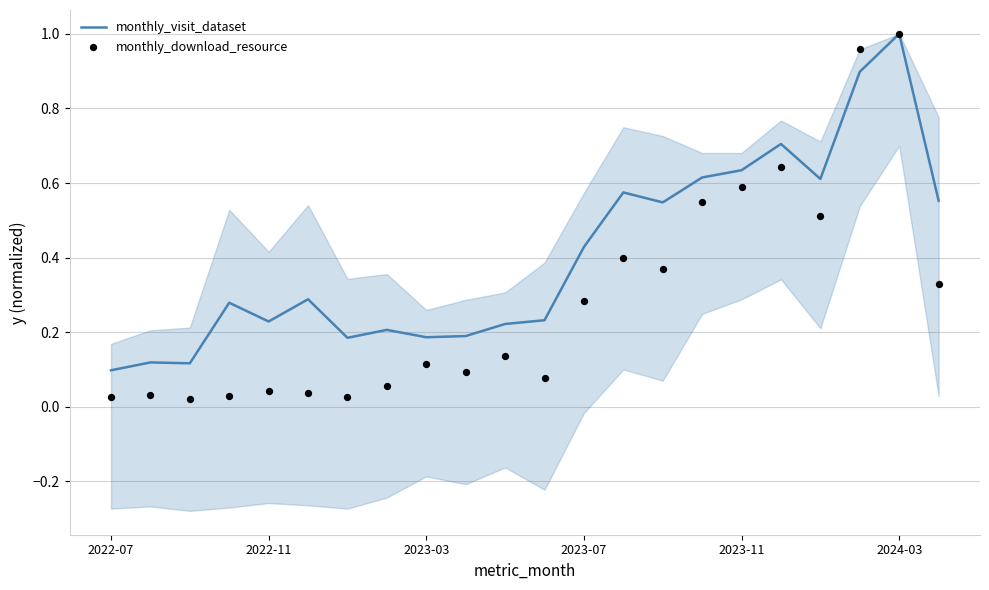

What are all the series names shown in the legend?

monthly_visit_dataset, monthly_download_resource